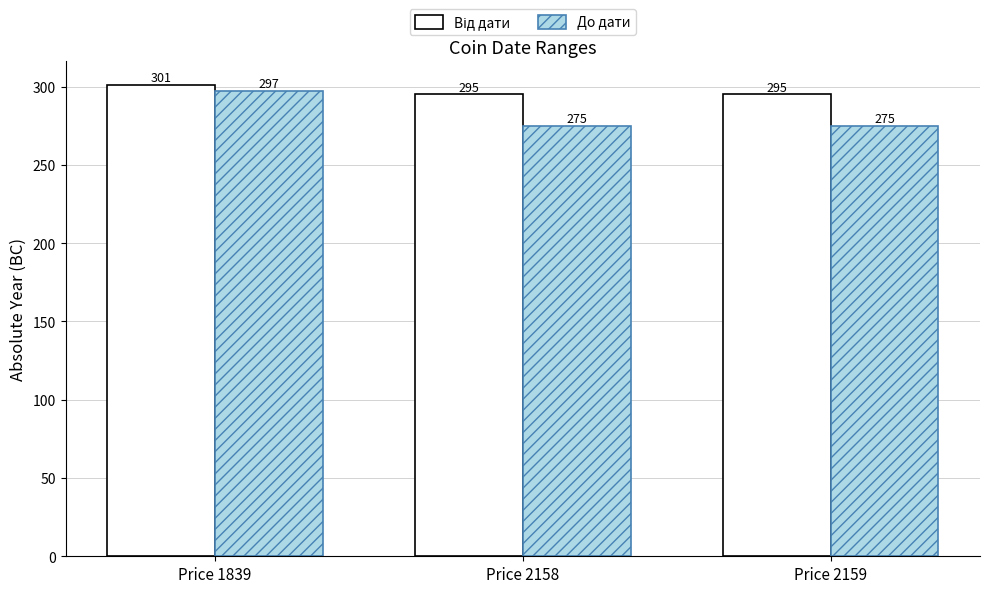

Which category has the highest value across all series?

Price 1839